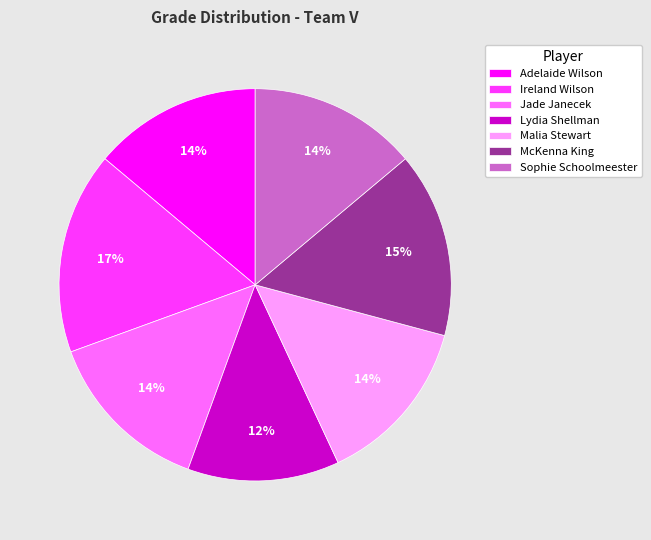

Which slice is the smallest?

Lydia Shellman